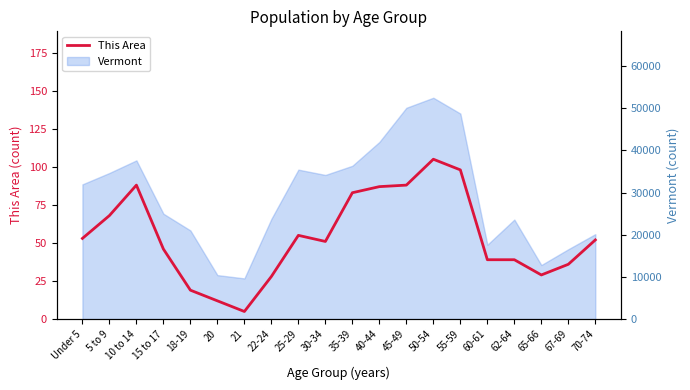

At which category does the chart reach its minimum across all series?

21